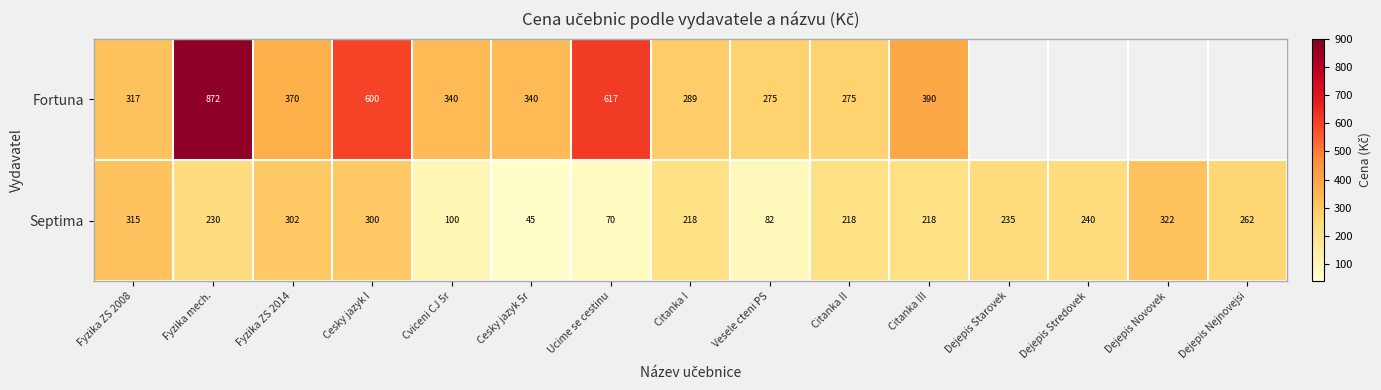

True or false: Fortuna has a value of 213 at Fyzika ZS 2008.

False